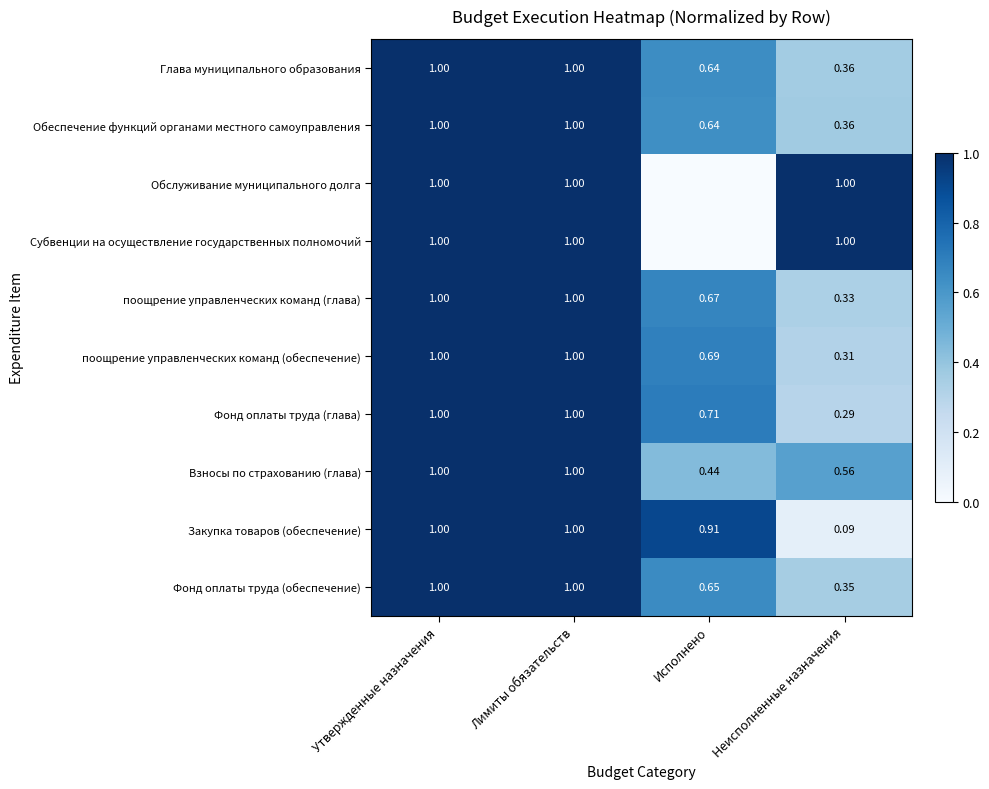

Is the value of Закупка товаров (обеспечение) at Неисполненные назначения greater than the value of Глава муниципального образования at Неисполненные назначения?

No